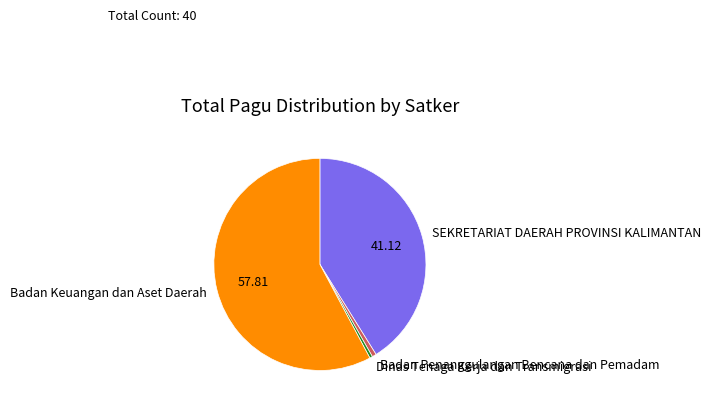

Which slice is the largest?

Badan Keuangan dan Aset Daerah